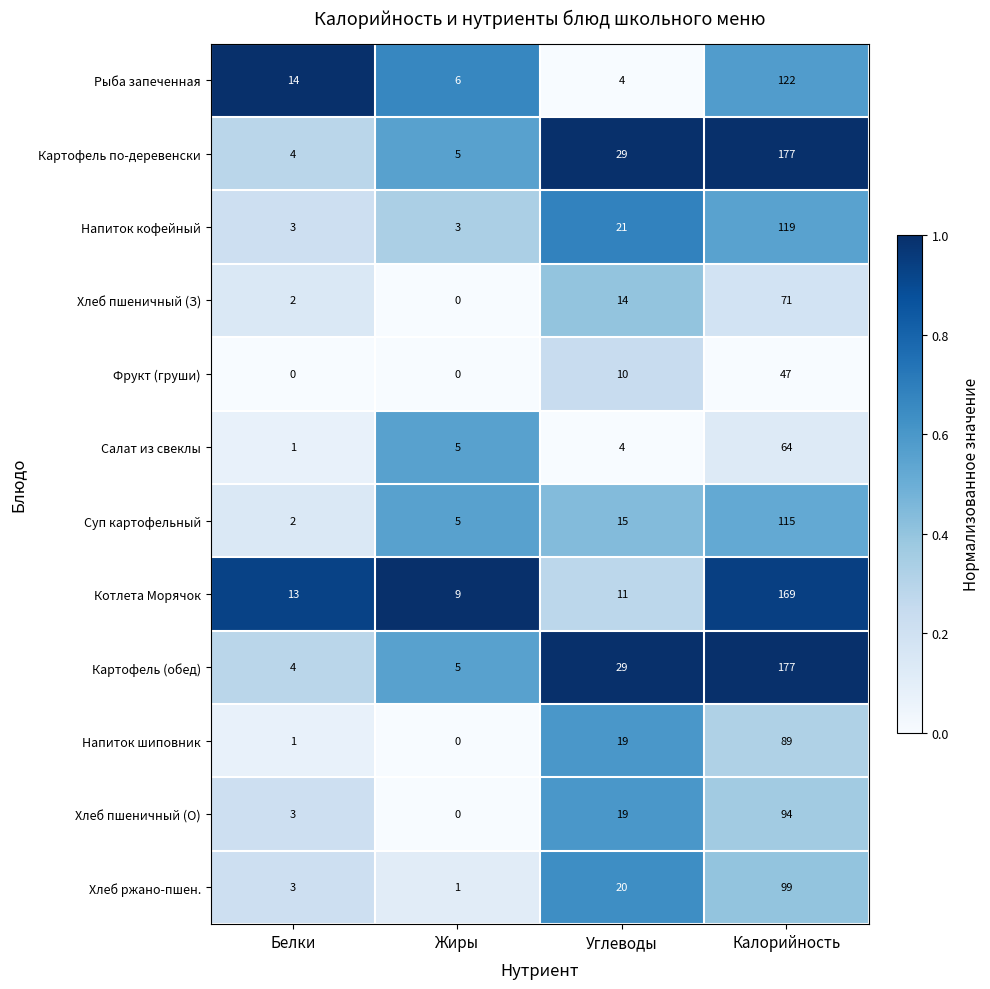

The Салат из свеклы series shows 5 at Жиры. True or false?

True